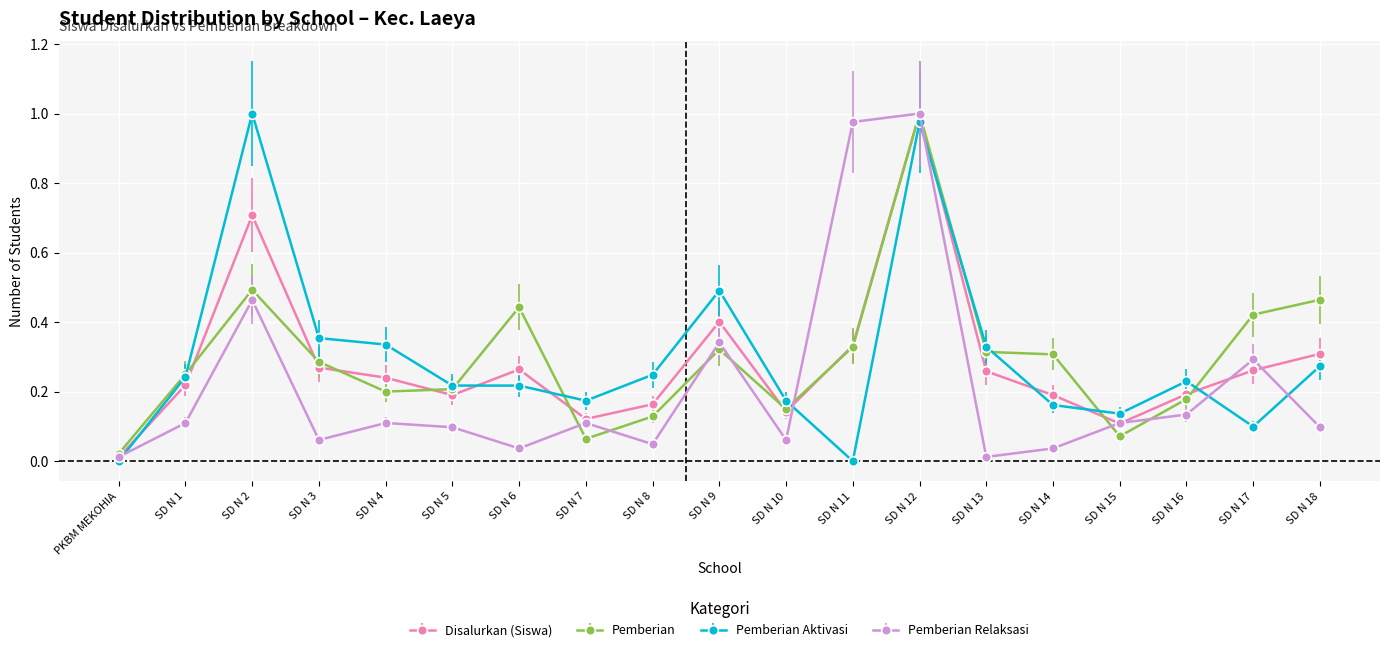

Which series has the largest range (max minus min)?

Pemberian Aktivasi